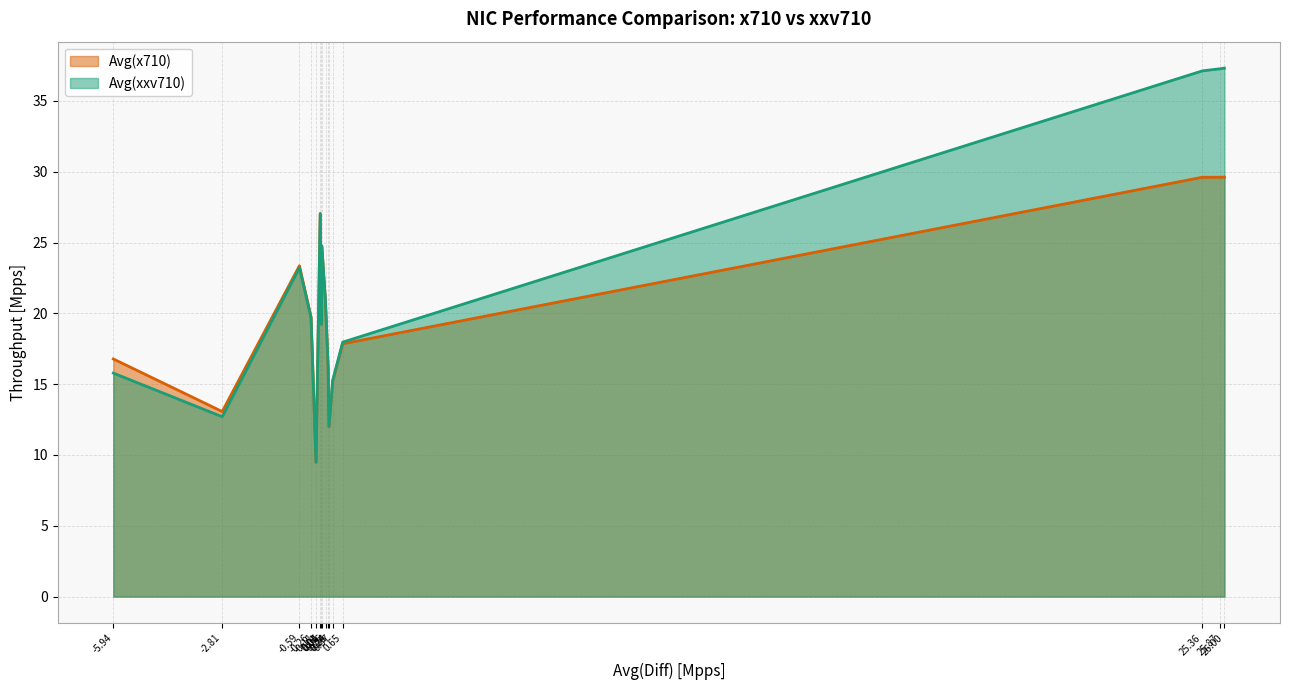

Rank the series by their maximum value, from lowest to highest.

Avg(x710), Avg(xxv710)